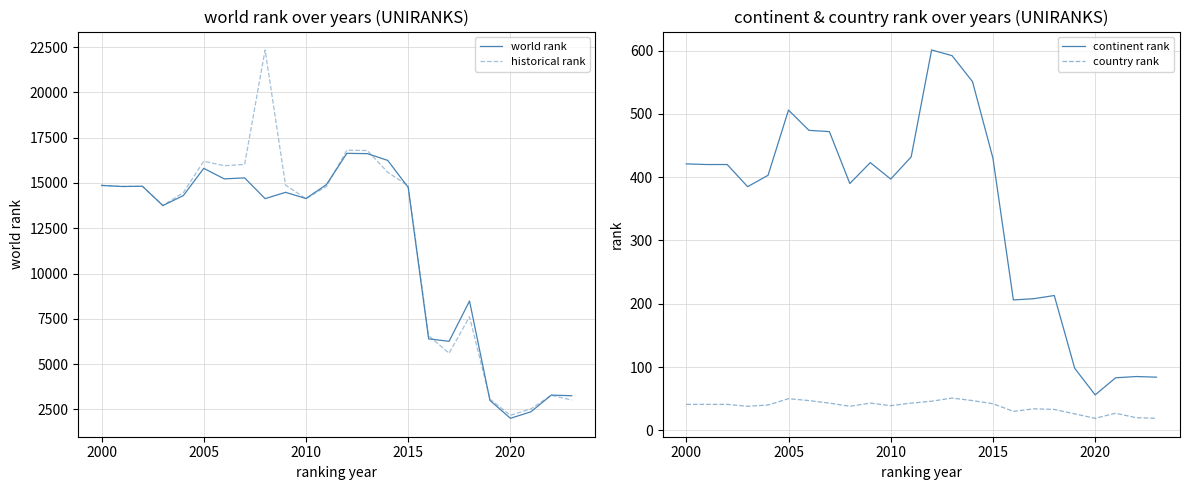

What is the highest value of the world rank series?

16634.0